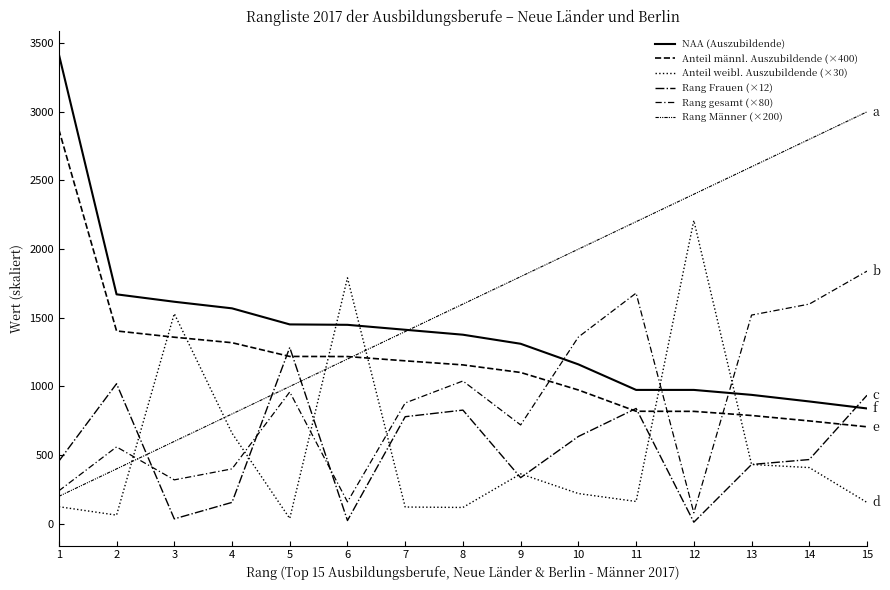

What is the total value across all series at 11?

6677.4